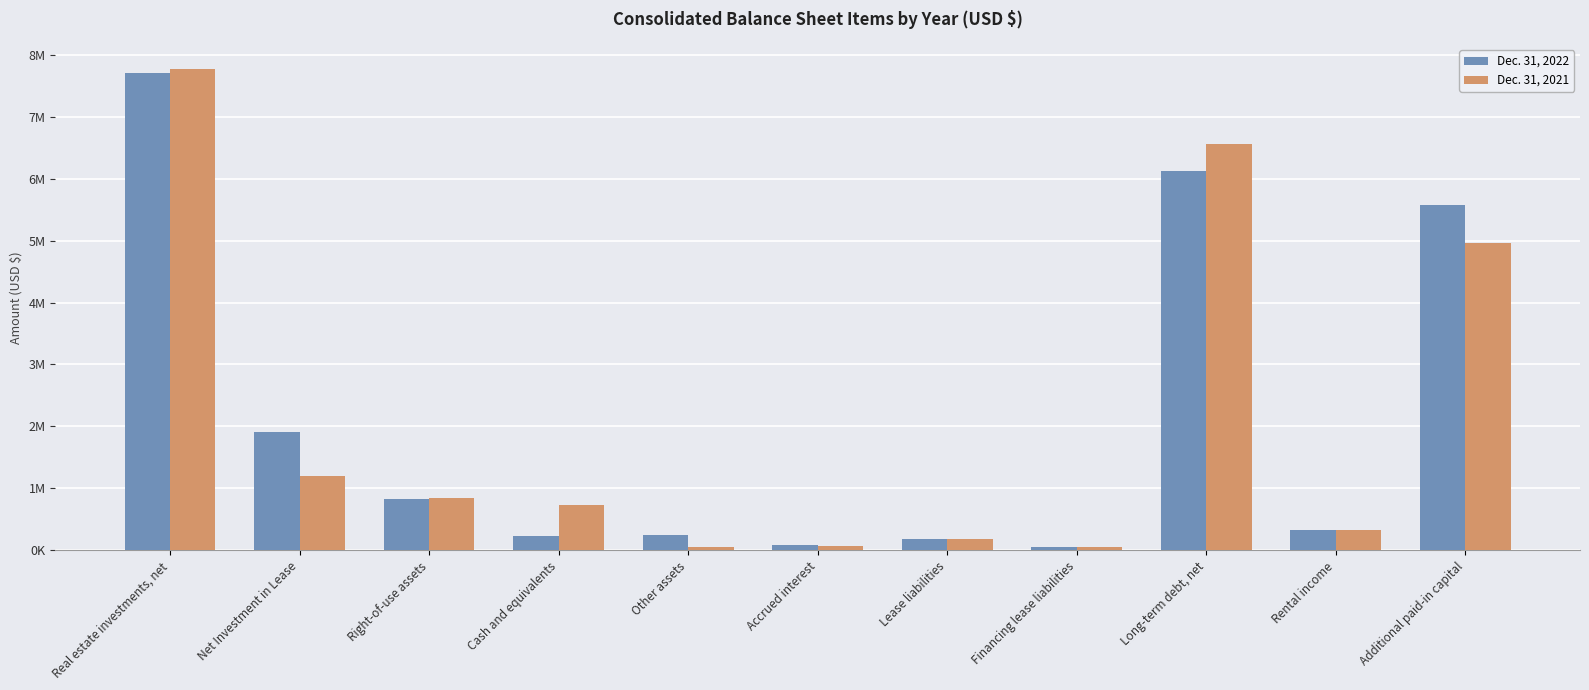

At which label is Dec. 31, 2022 closest to 3880863?

Additional paid-in capital